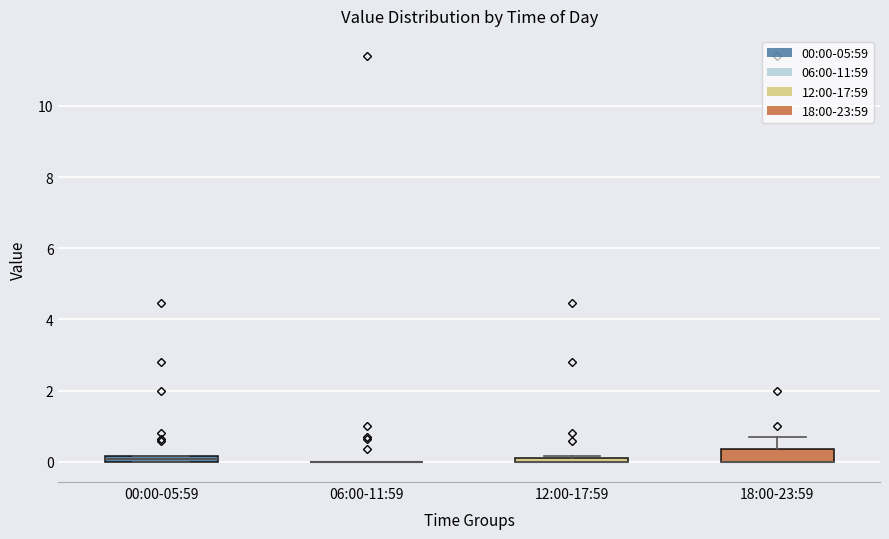

Where is the upper edge of the box for 18:00-23:59 on the y-axis? The values are not printed on the chart, so give them approximately, as read against the axis.

0.4